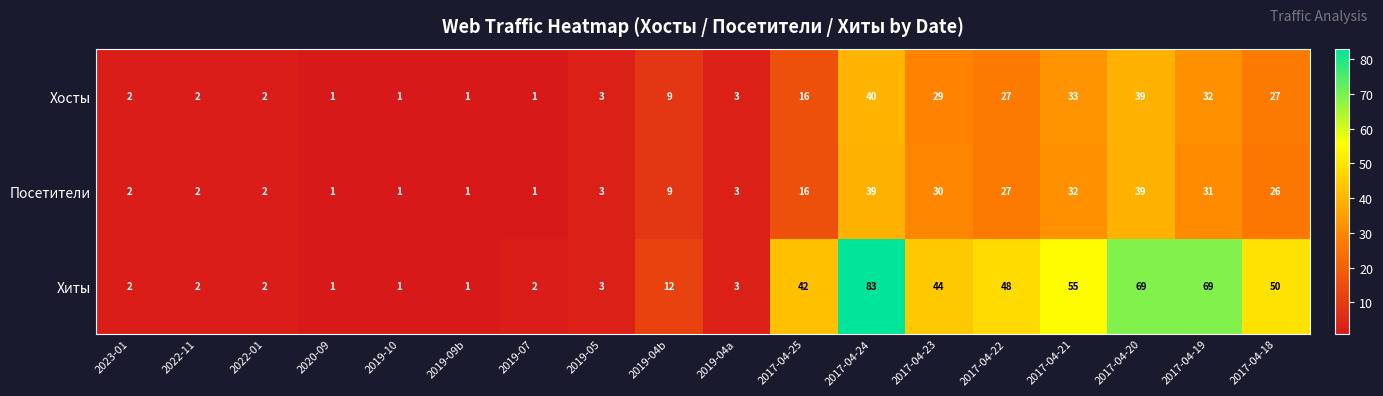

How many categories are shown in the chart?

18